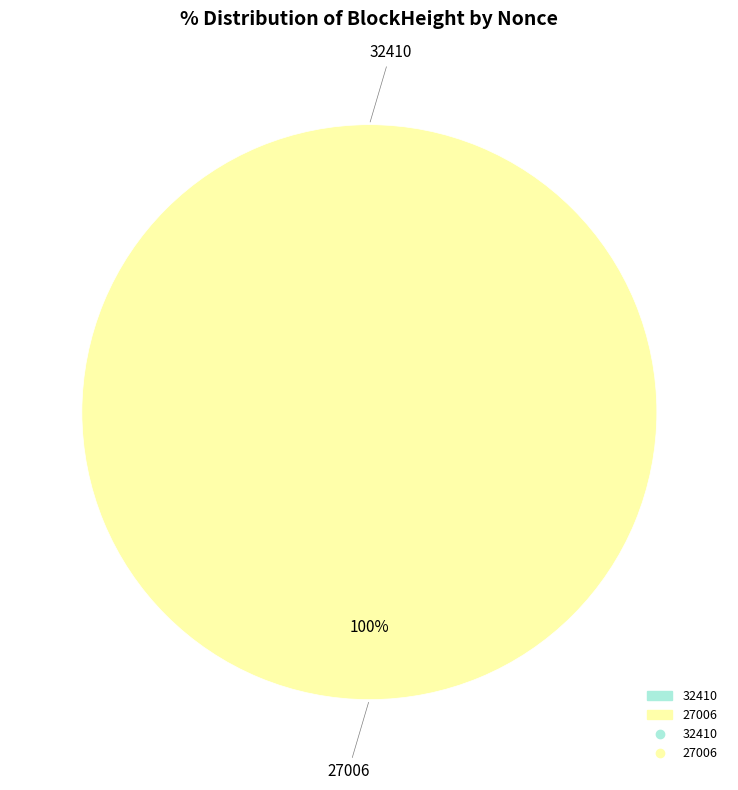

To the nearest percent, what is the combined percentage of 27006 and 32410?

100%